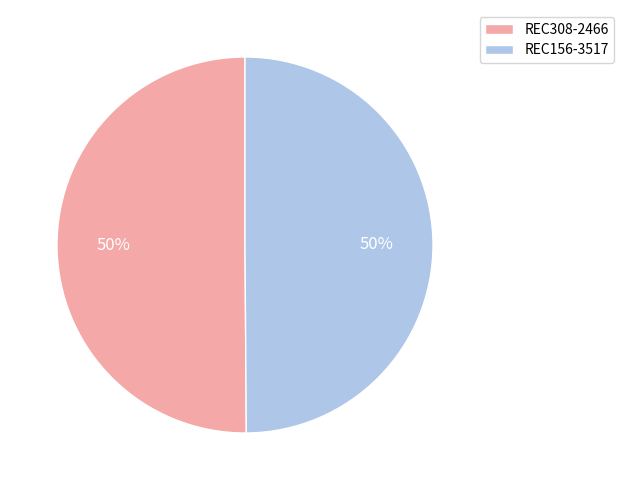

Do REC156-3517 and REC308-2466 together represent more than half of the pie?

Yes